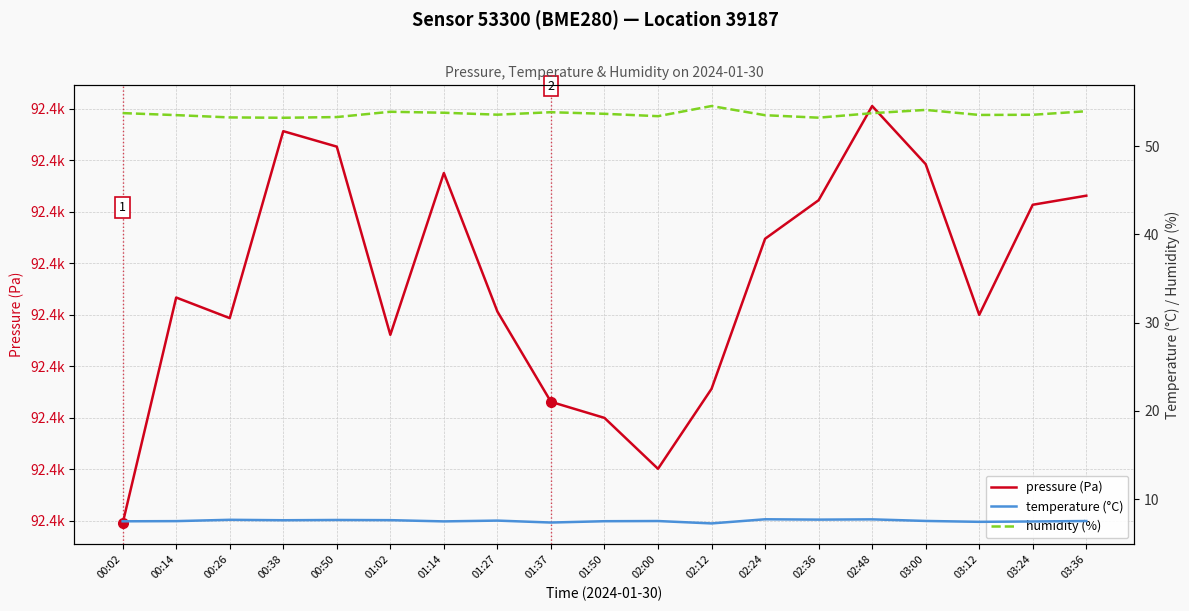

True or false: temperature (°C) and humidity (%) cross at least once.

False